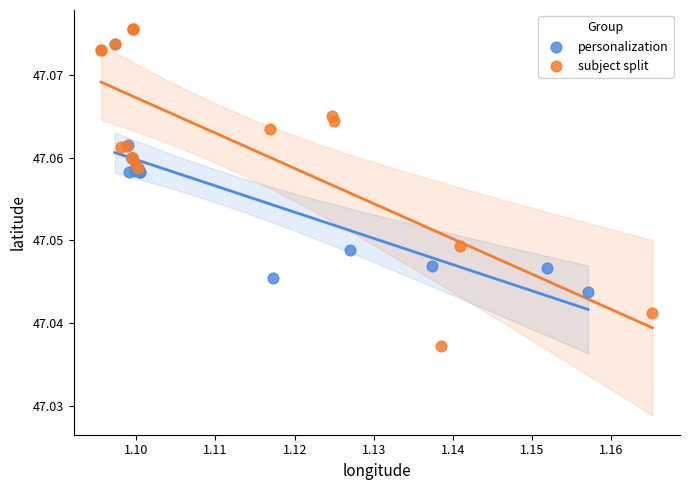

What are all the series names shown in the legend?

personalization, subject split